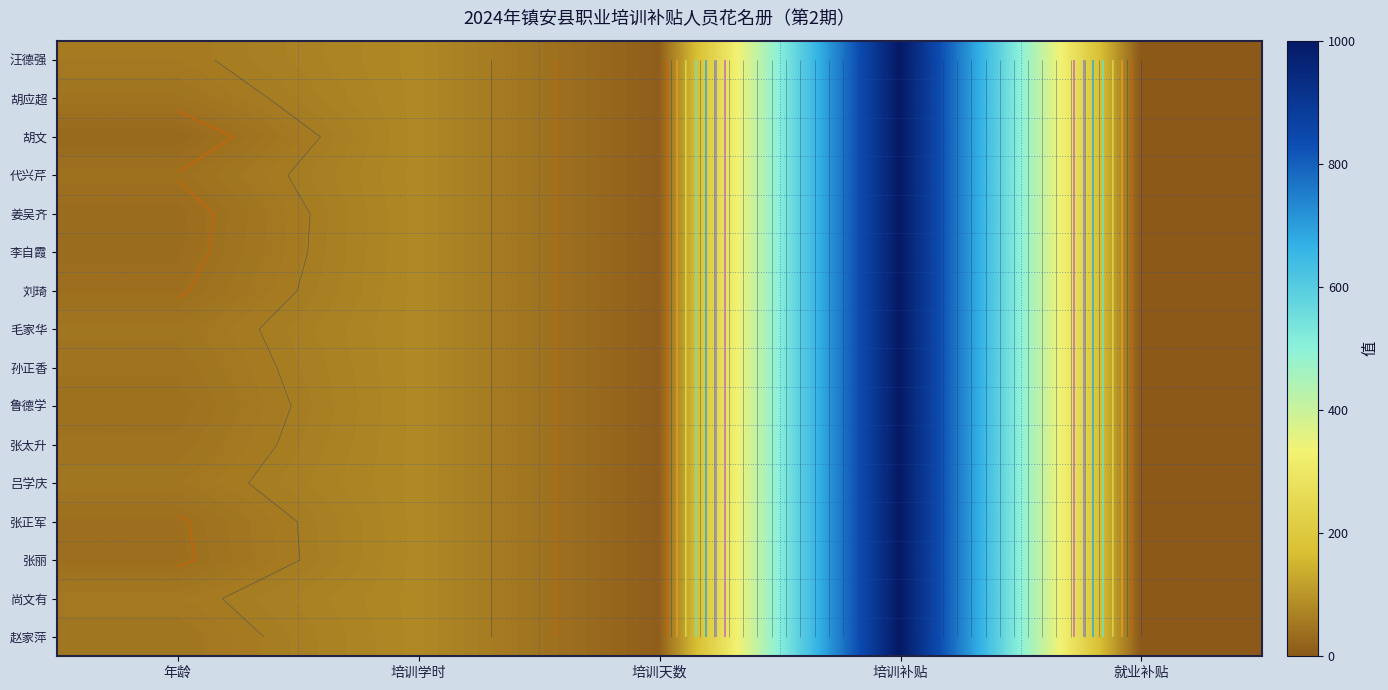

What is the maximum value for 孙正香?

1000